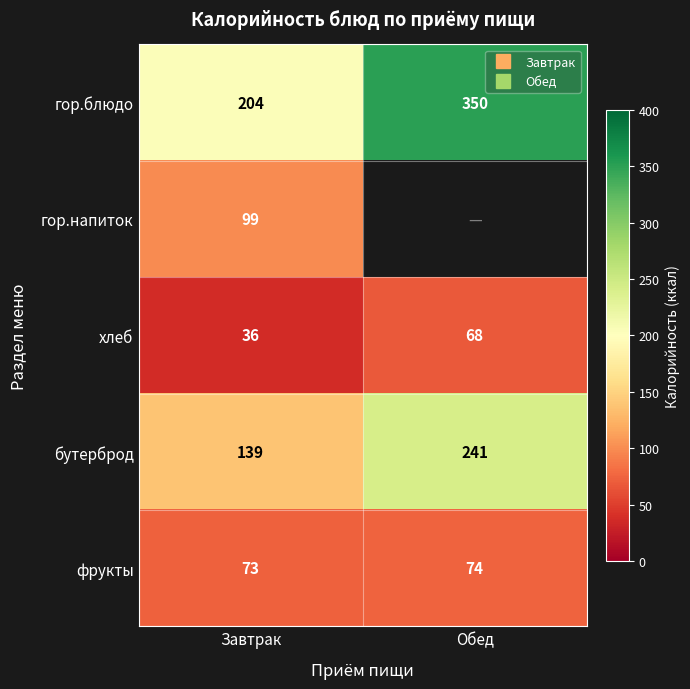

What is the difference between the фрукты values at Обед and Завтрак?

1.0